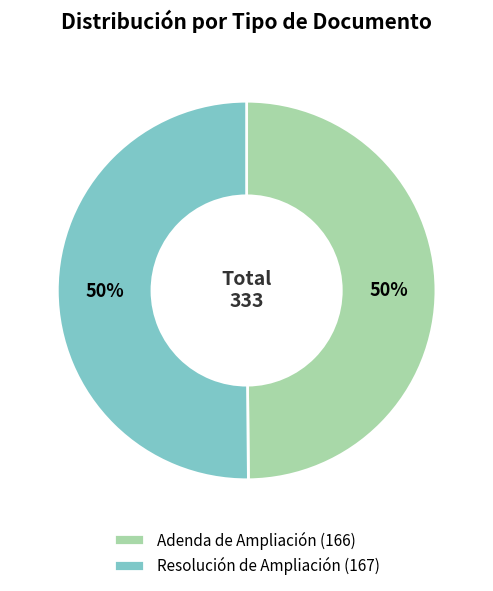

Approximately how many times larger is the value at Adenda de Ampliación (166) compared to Resolución de Ampliación (167)?

1.0